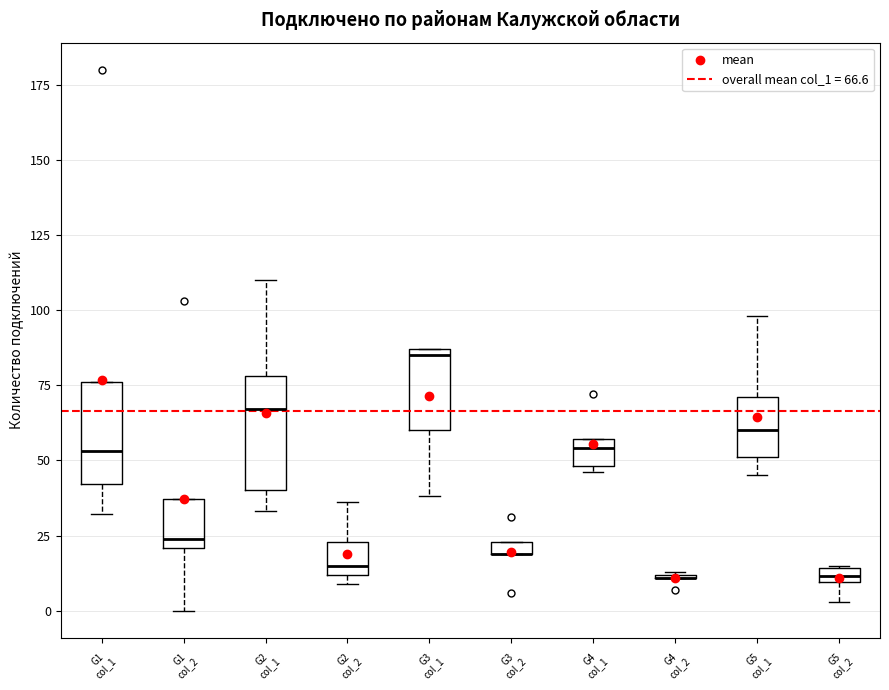

Where is the lower edge of the box for G4 col_1 on the y-axis? The values are not printed on the chart, so give them approximately, as read against the axis.

50